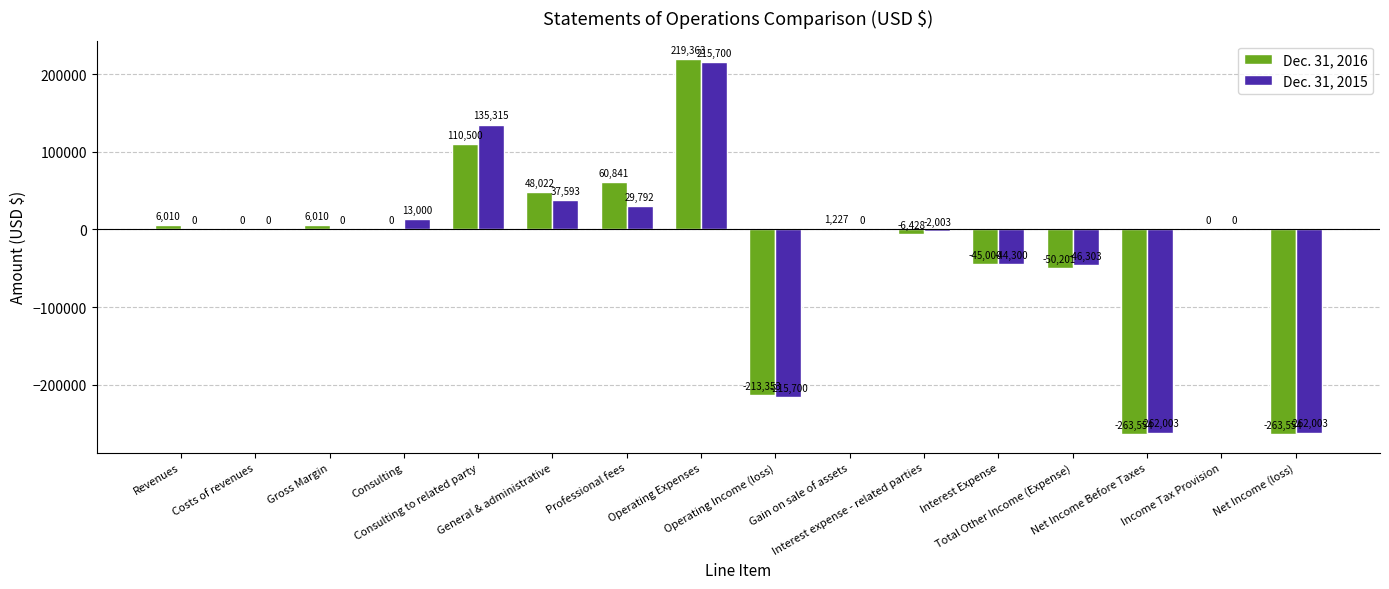

What is the greatest value displayed?

219363